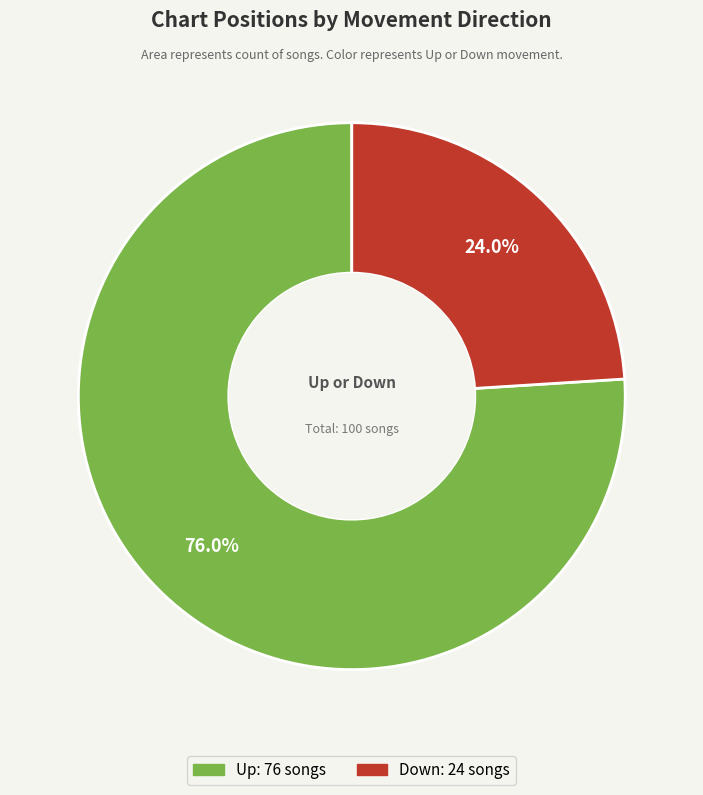

Does any single category account for the majority?

Yes